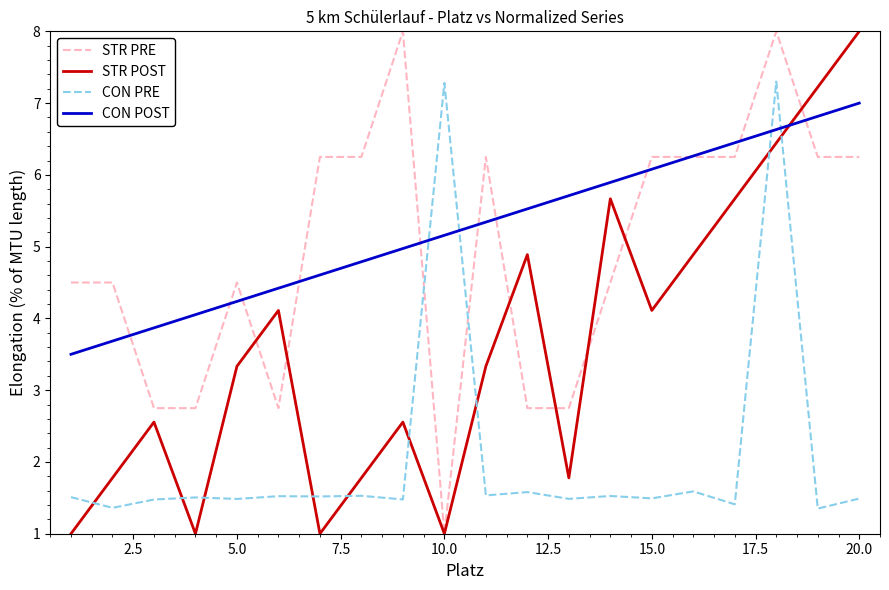

Which series has the largest total across all categories?

CON POST